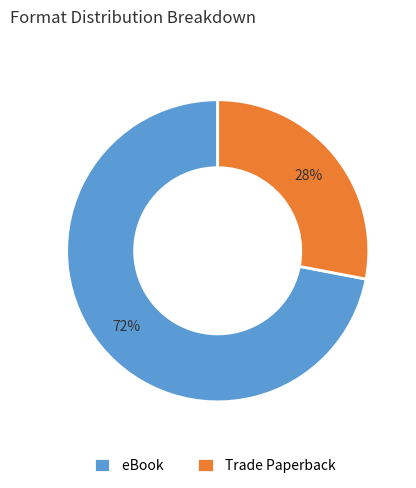

Is the sum of eBook and Trade Paperback greater than half?

Yes